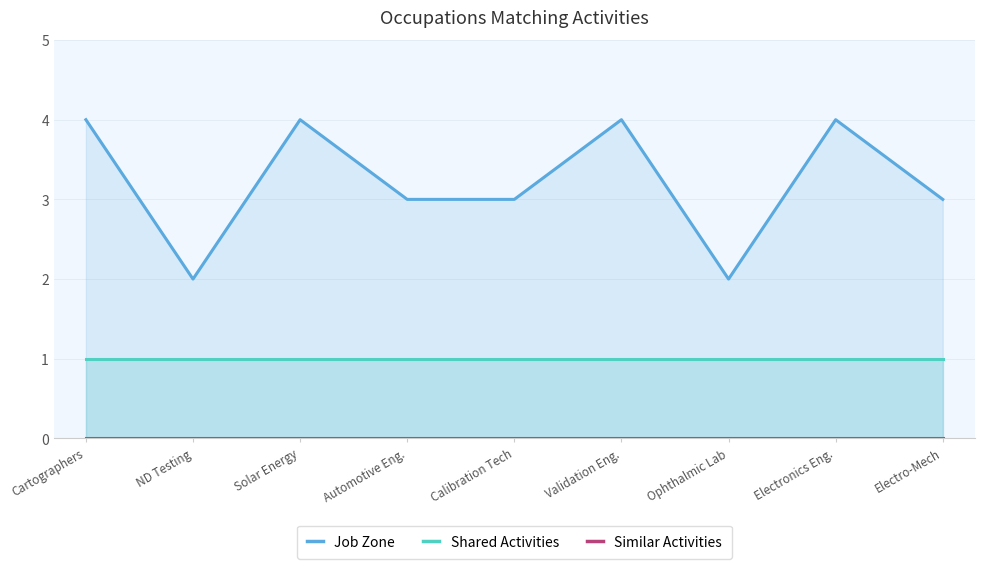

What are all the series names shown in the legend?

Job Zone, Shared Activities, Similar Activities